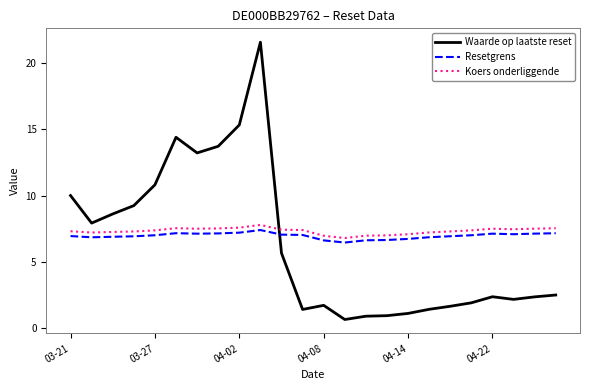

What is the greatest value displayed?

21.6